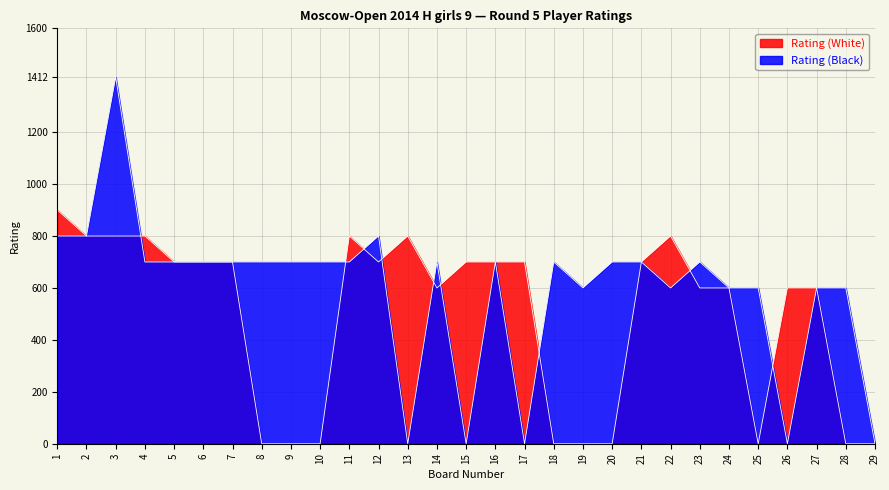

Reading right to left, what are all the values shown in this chart?

Rating (White): 29=0	28=0	27=600	26=600	25=0	24=600	23=600	22=800	21=700	20=0	19=0	18=0	17=700	16=700	15=700	14=600	13=800	12=700	11=800	10=0	9=0	8=0	7=700	6=700	5=700	4=800	3=800	2=800	1=900
Rating (Black): 29=0	28=600	27=600	26=0	25=600	24=600	23=700	22=600	21=700	20=700	19=600	18=700	17=0	16=700	15=0	14=700	13=0	12=800	11=700	10=700	9=700	8=700	7=700	6=700	5=700	4=700	3=1412	2=800	1=800